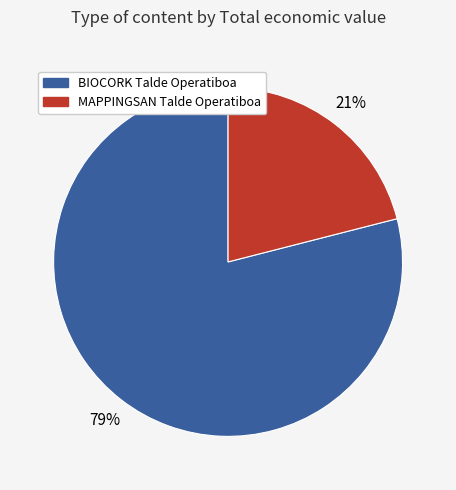

To the nearest percent, what is the difference between the largest and smallest slice percentages?

58%